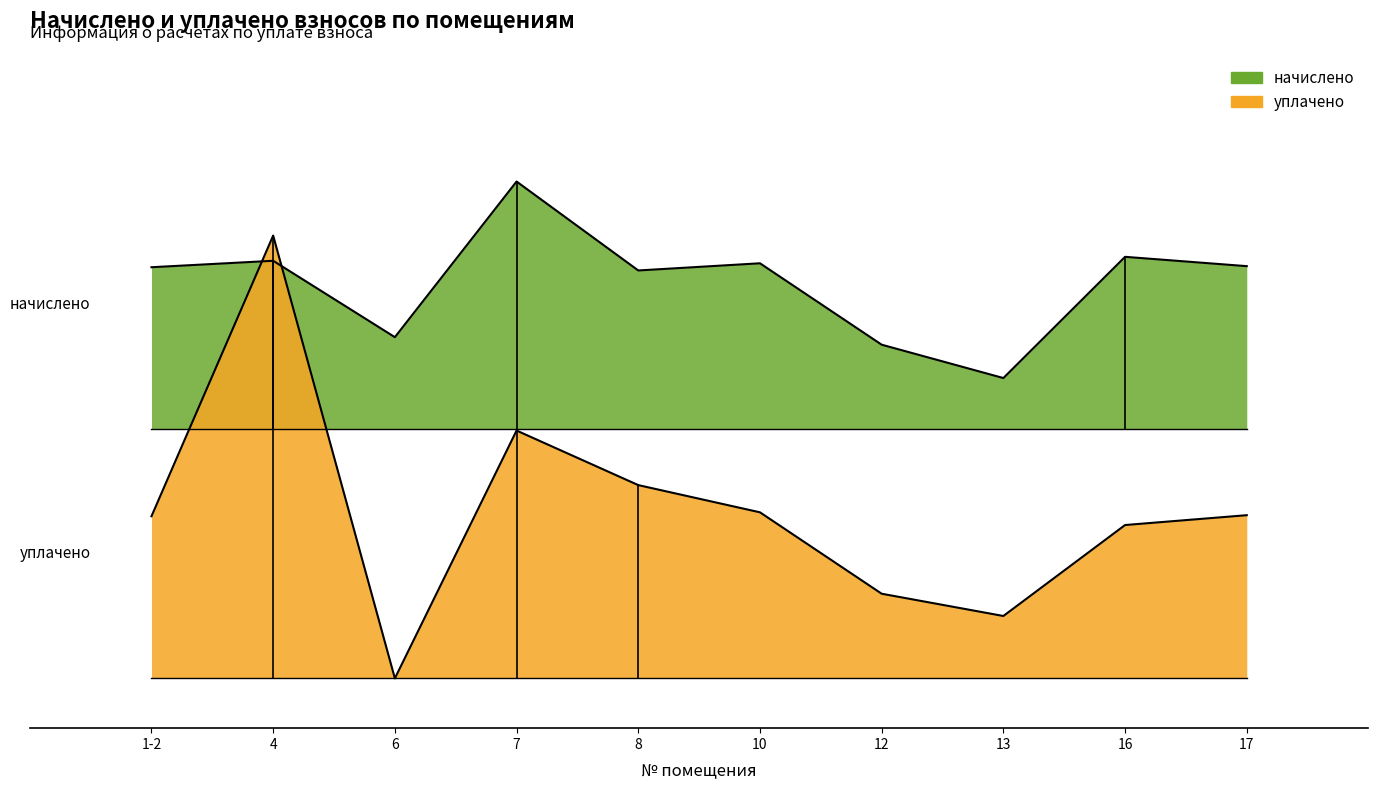

Does the chart display data point markers on the line(s)?

No